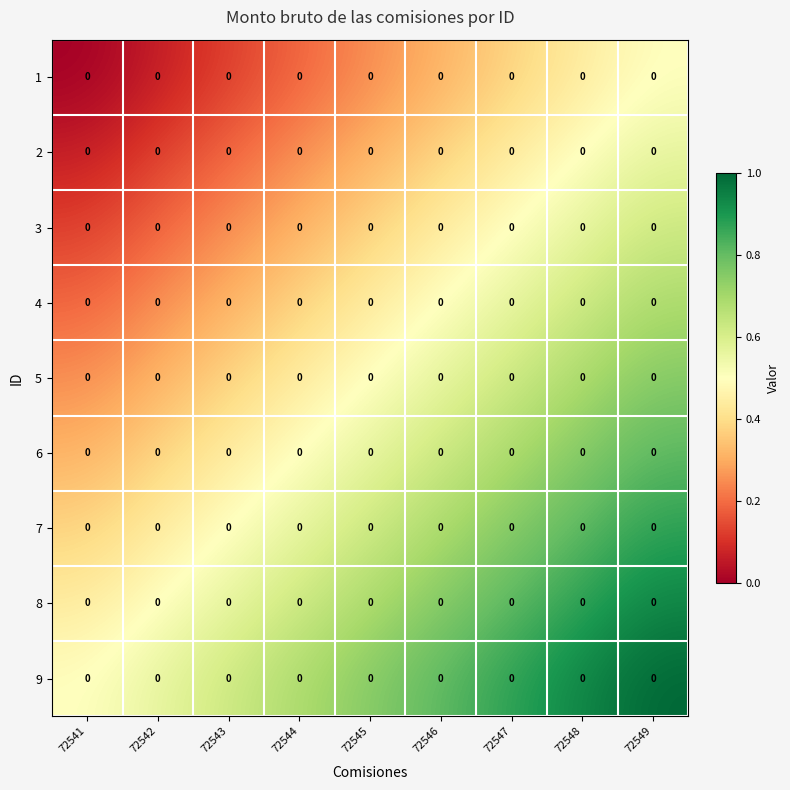

The value of 2 at 72549 is 0.6. True or false?

True